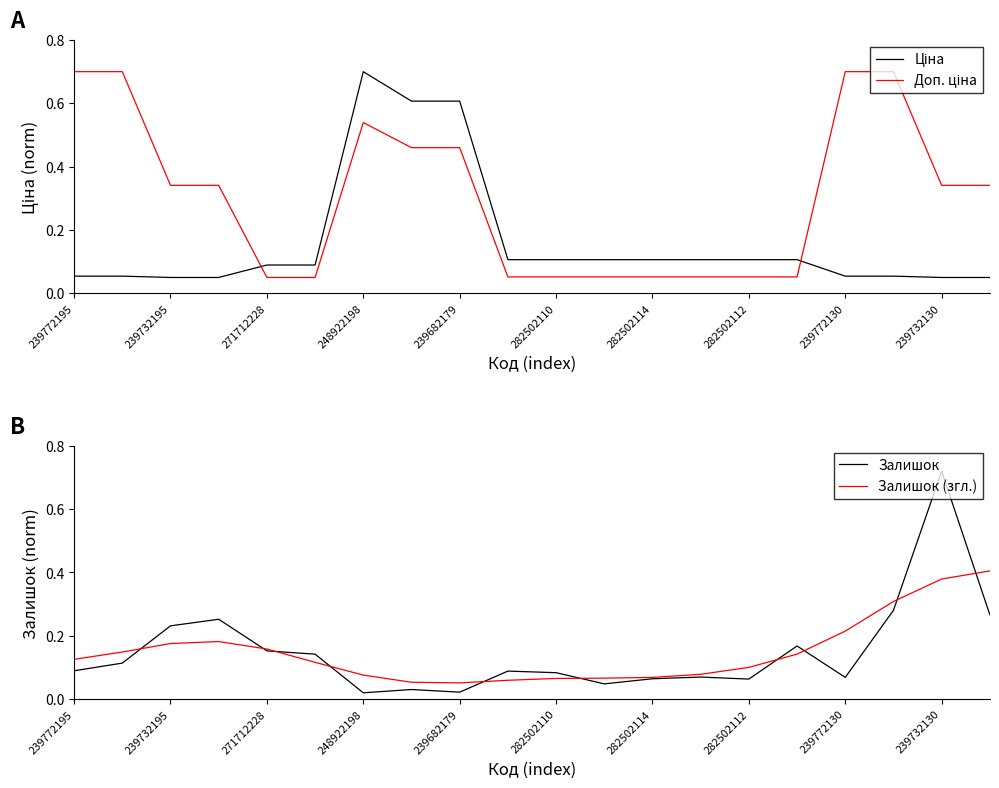

What is the total value across all series at 15?

0.5